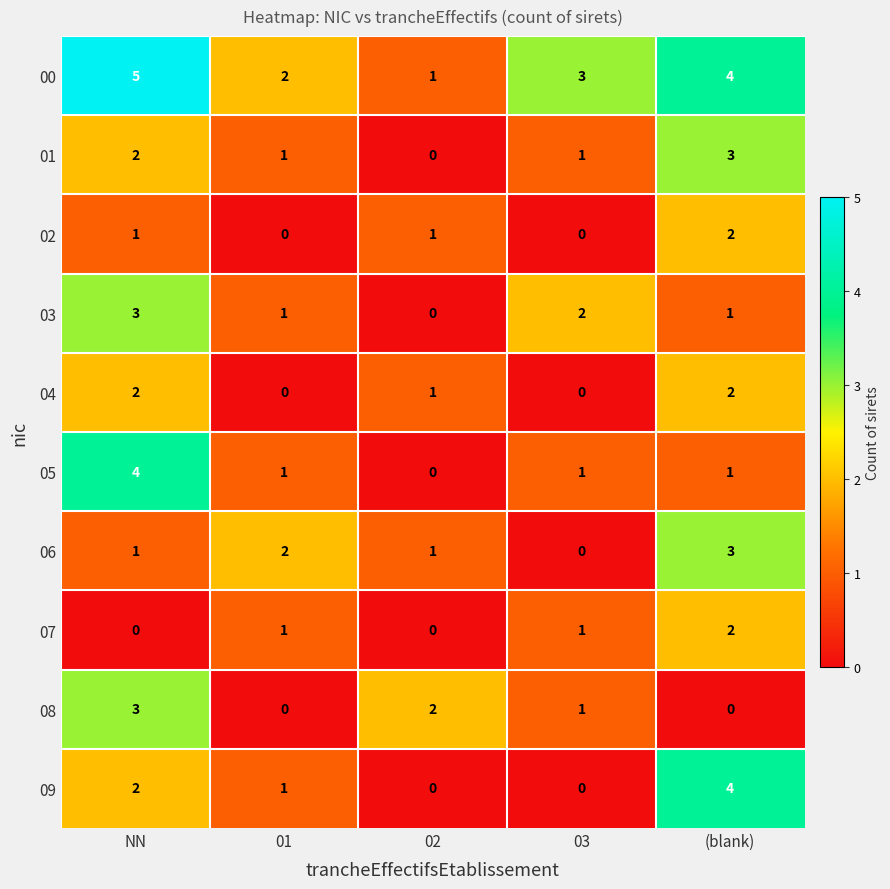

What is the sum of all 07 values?

4